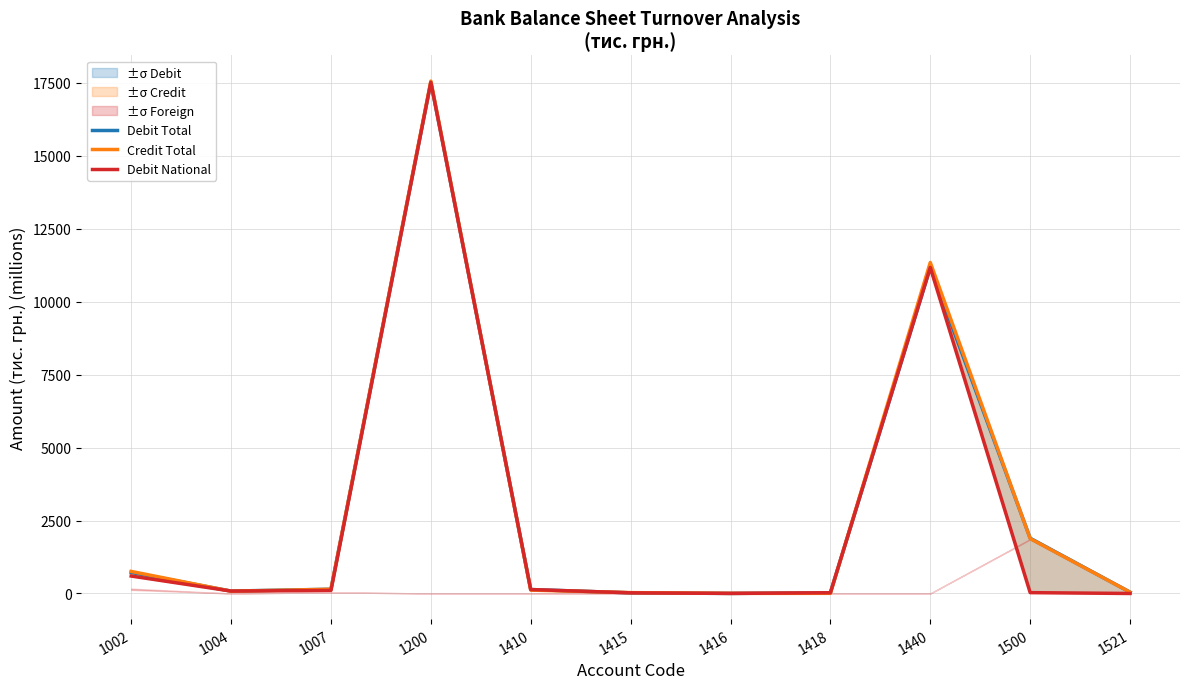

Rank the categories by Debit National value from highest to lowest.

1200, 1440, 1002, 1410, 1007, 1004, 1500, 1418, 1415, 1416, 1521